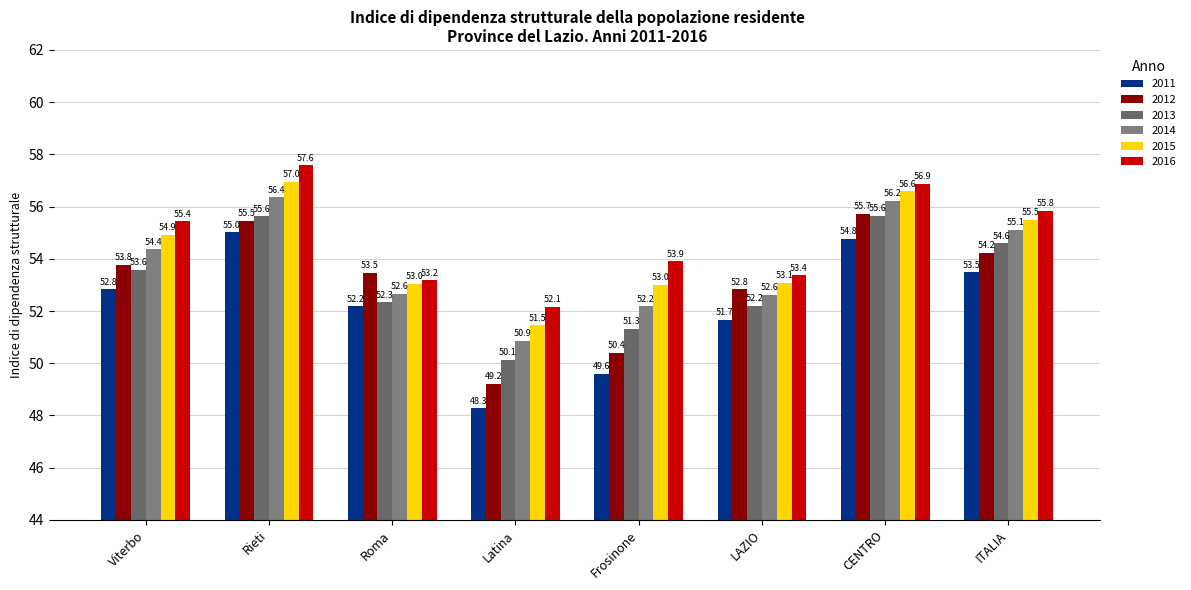

How many distinct data groups are displayed?

6